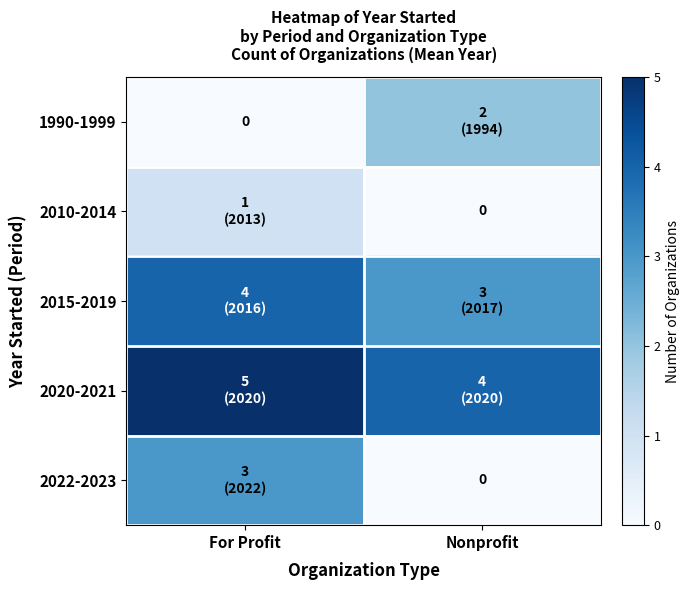

Is the value of 2010-2014 at For Profit greater than the value of 2015-2019 at For Profit?

No